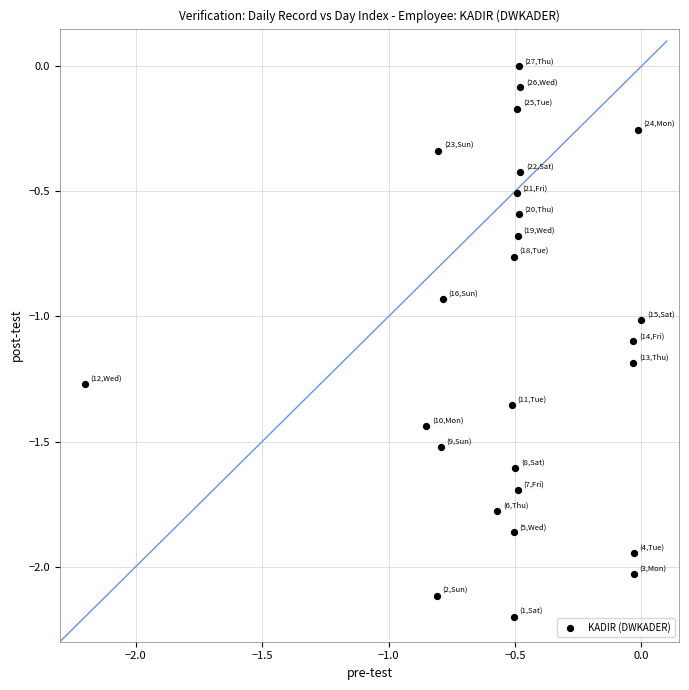

What is the range of X values (max minus min)?

2.2